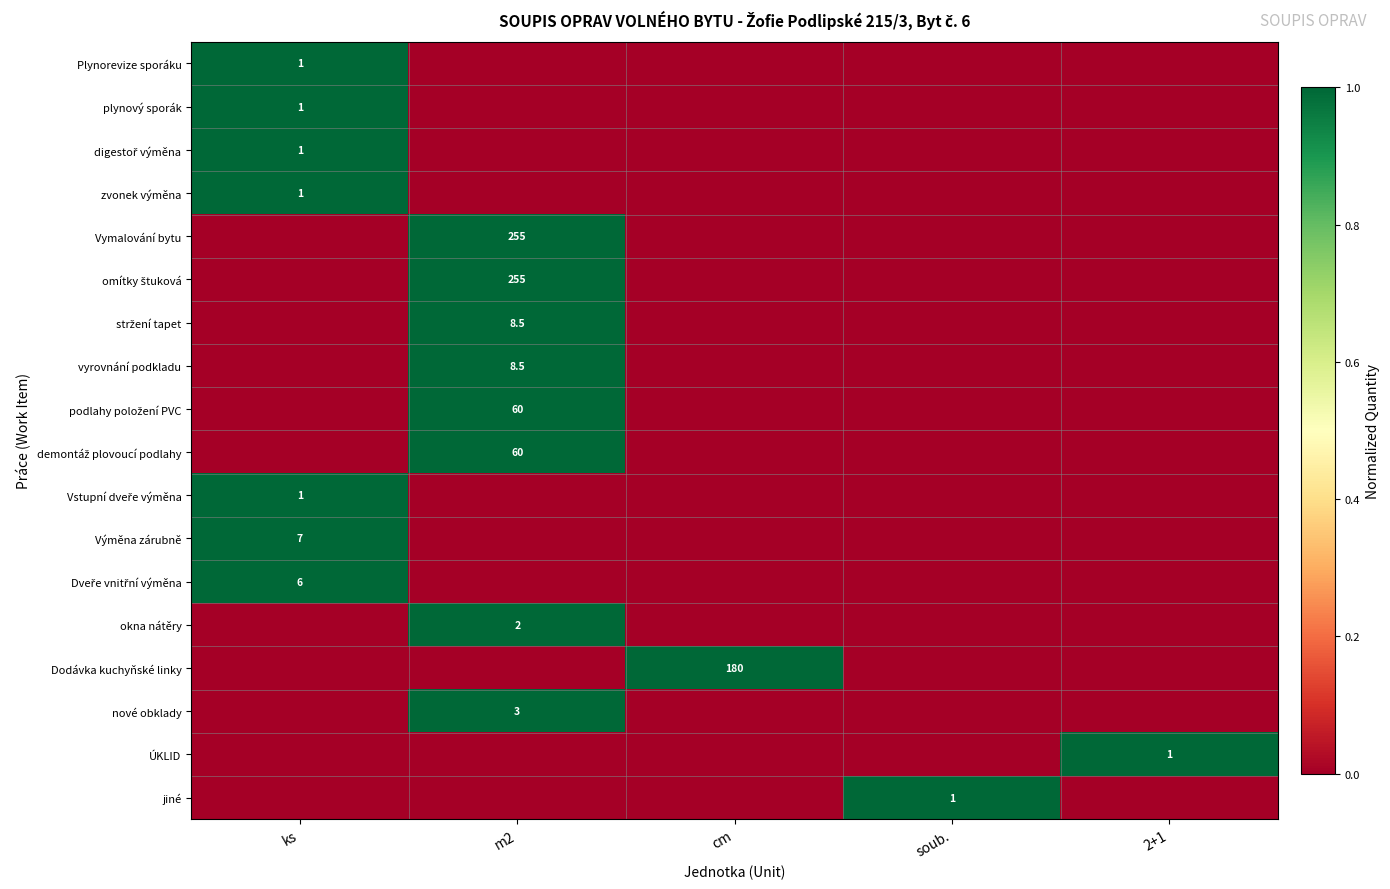

What is the difference between the maximum and minimum values in the ÚKLID series?

1